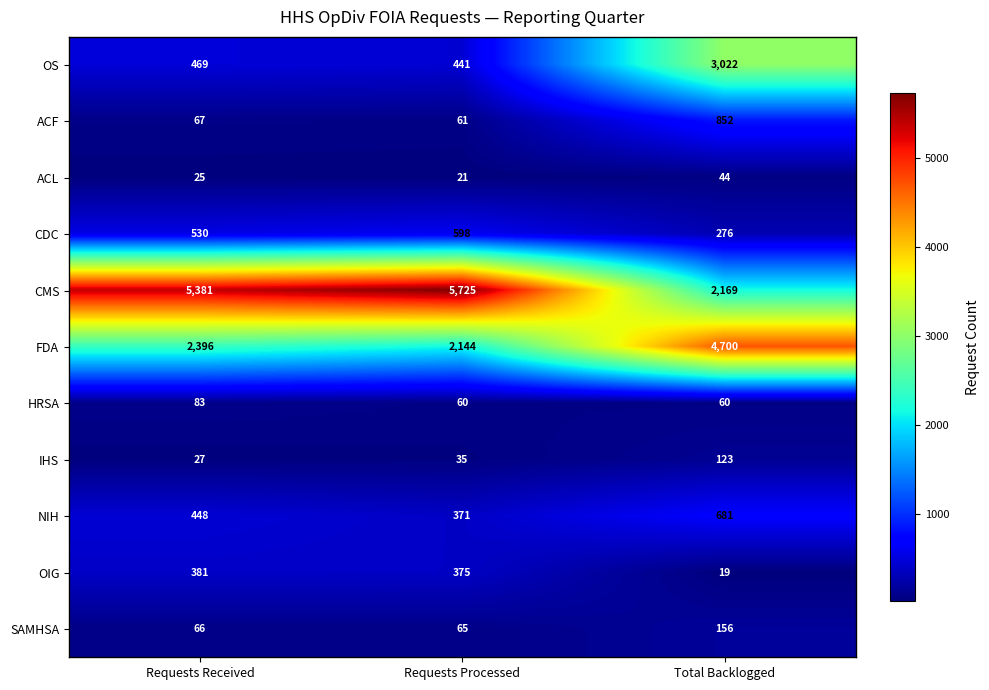

Which series has the largest total across all categories?

CMS